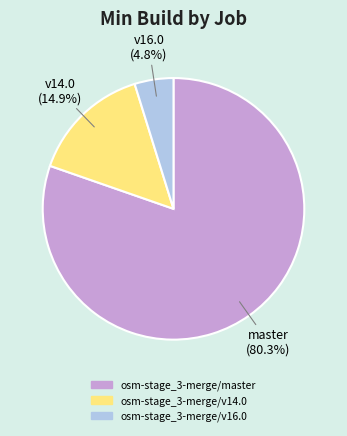

Is the sum of osm-stage_3-merge/master and osm-stage_3-merge/v14.0 greater than half?

Yes